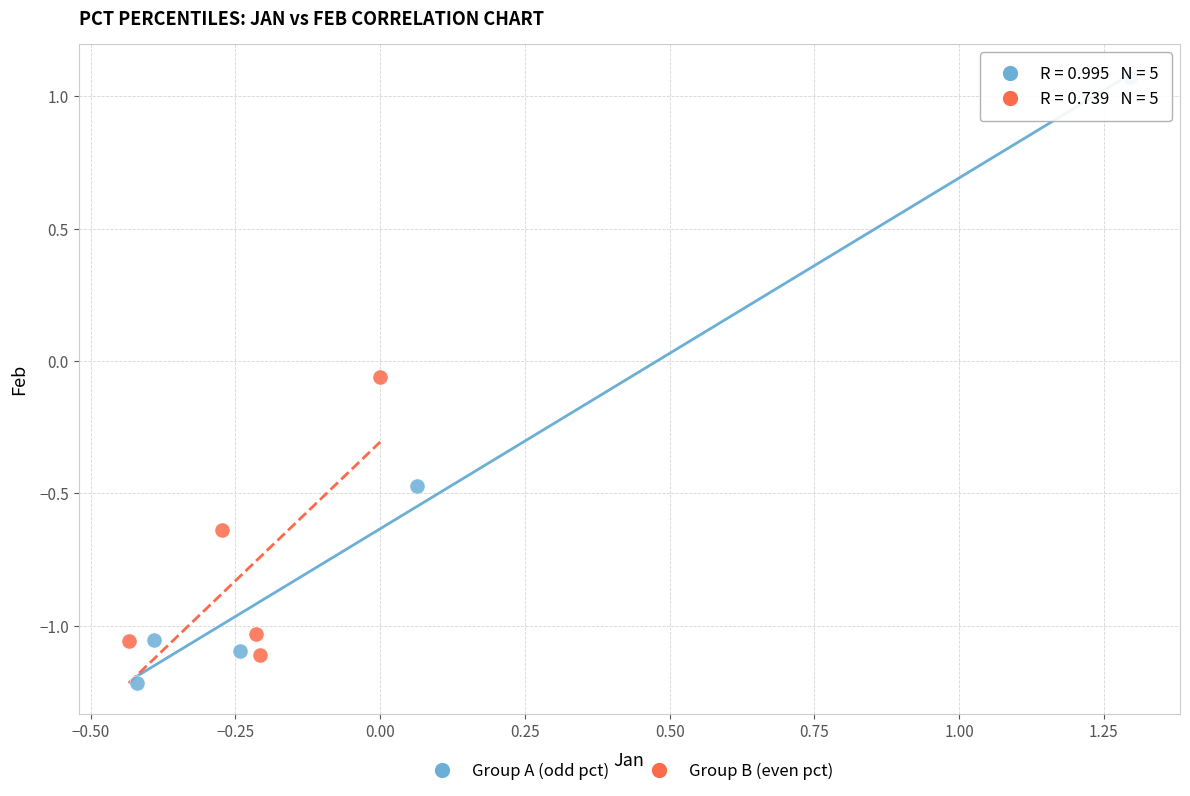

Which series reaches the minimum Y coordinate?

Group A (odd pct)